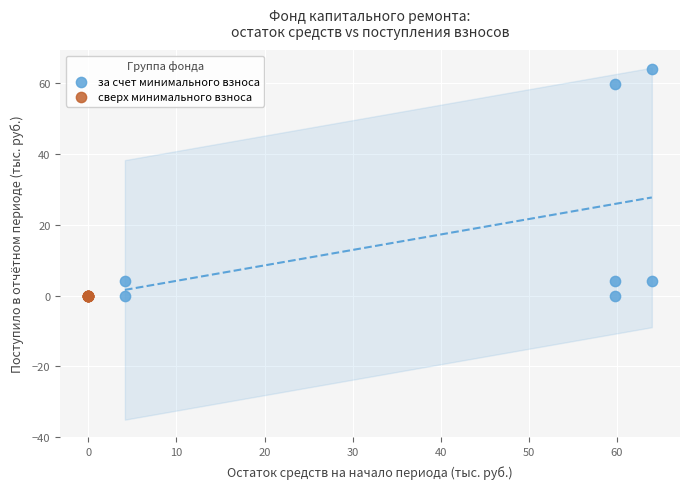

Which series contains the highest Y value?

за счет минимального взноса